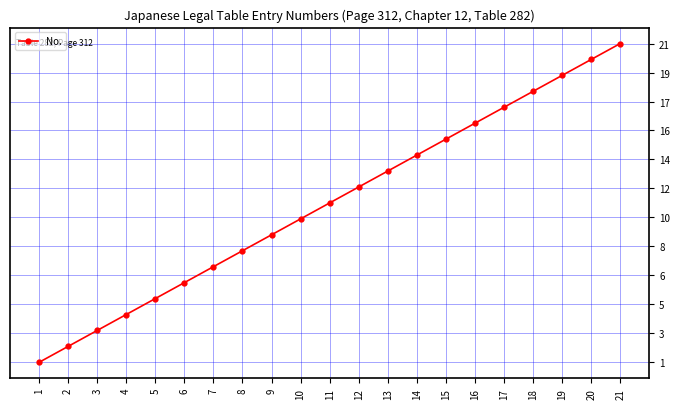

Does the chart have visible grid lines?

Yes